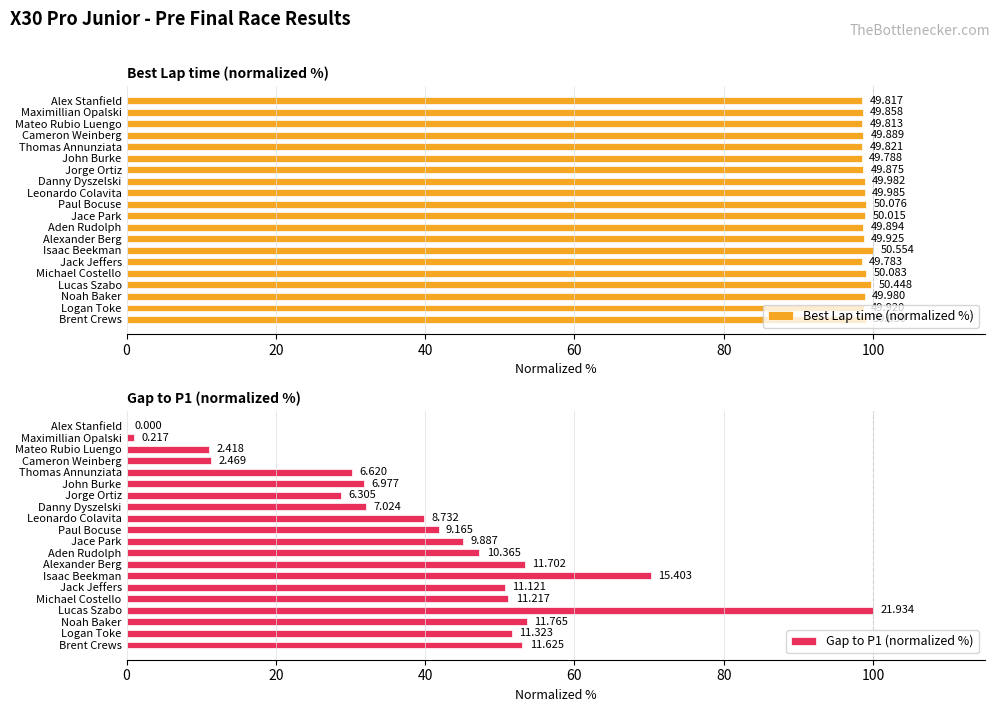

Reading left to right, extract all data points from this chart.

Best Lap time (normalized %): 98.5	98.6	98.5	98.7	98.6	98.5	98.7	98.9	98.9	99.1	98.9	98.7	98.8	100.0	98.5	99.1	99.8	98.9	98.7	99.0
Gap to P1 (normalized %): 0.0	1.0	11.0	11.3	30.2	31.8	28.7	32.0	39.8	41.8	45.1	47.3	53.4	70.2	50.7	51.1	100.0	53.6	51.6	53.0